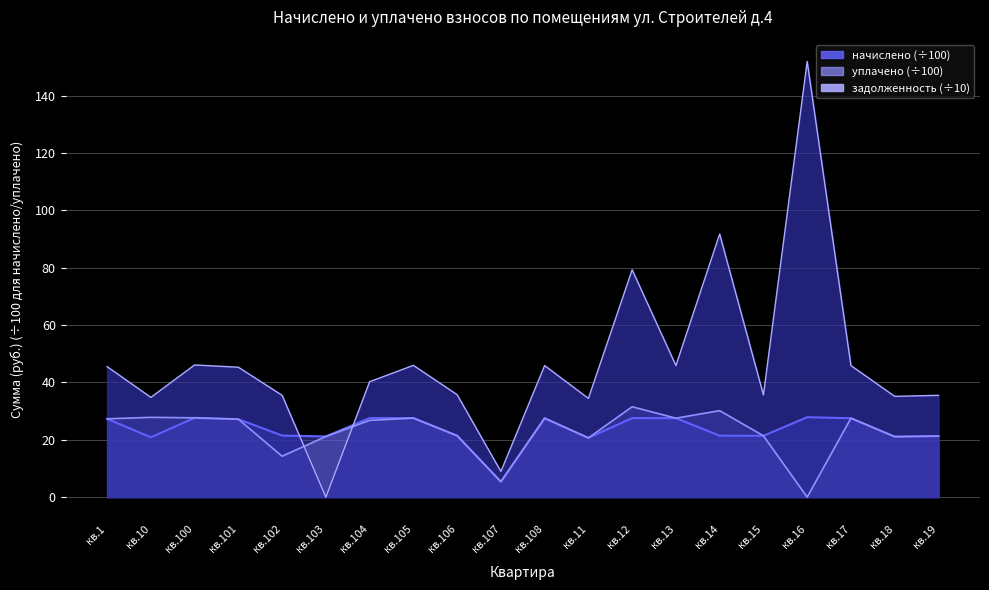

Which category has the lowest value across all series?

кв.103